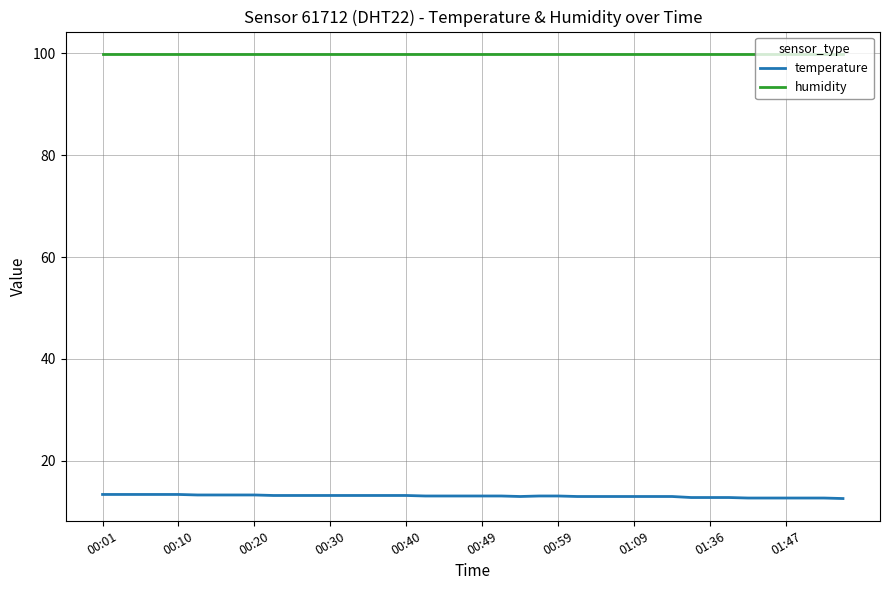

What are all the series names shown in the legend?

temperature, humidity